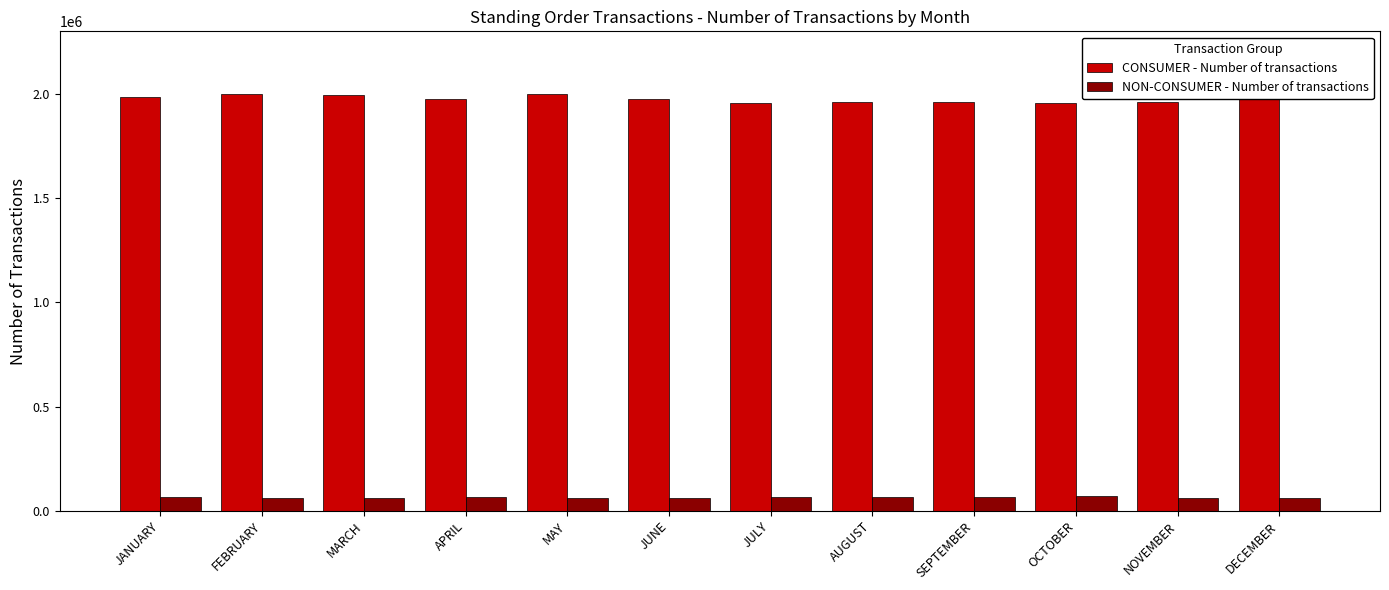

What is the difference between the maximum and minimum values in the CONSUMER - Number of transactions series?

44969